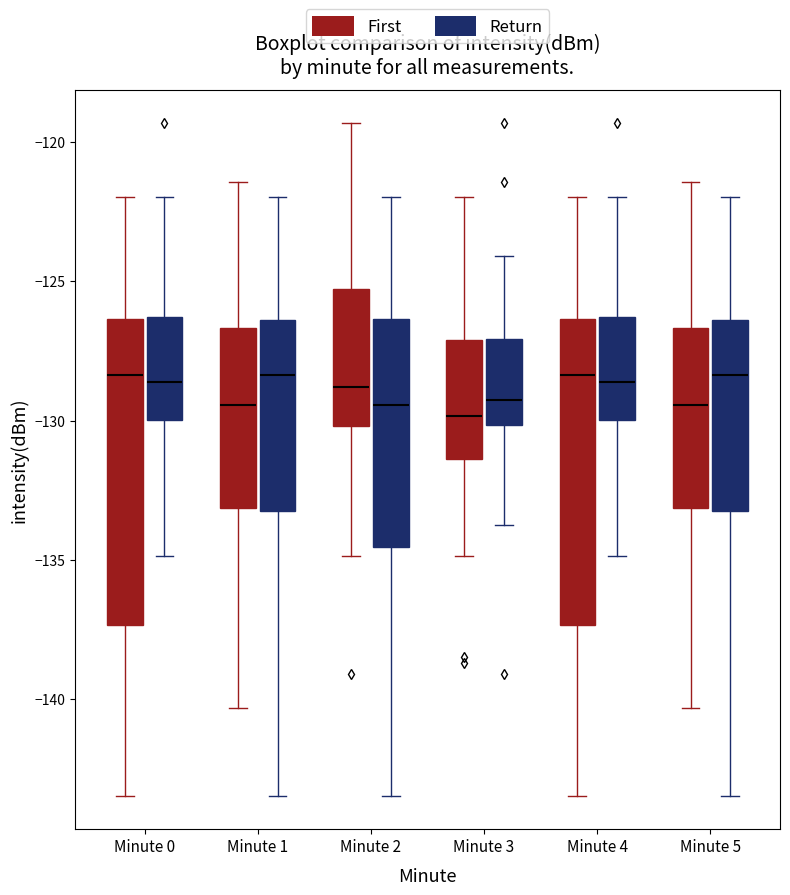

Reading left to right, read every box against the y-axis: the position of its median line, the range the box covers, and the ends of its whiskers. The values are not printed on the chart, so give them approximately, as read against the axis.

Minute 0 (First): median -128.5, box -137.5 to -126.5, whiskers -143.5 to -122.0
Minute 0 (Return): median -128.5, box -130.0 to -126.5, whiskers -135.0 to -122.0
Minute 1 (First): median -129.5, box -133.0 to -126.5, whiskers -140.5 to -121.5
Minute 1 (Return): median -128.5, box -133.5 to -126.5, whiskers -143.5 to -122.0
Minute 2 (First): median -129.0, box -130.0 to -125.5, whiskers -135.0 to -119.5
Minute 2 (Return): median -129.5, box -134.5 to -126.5, whiskers -143.5 to -122.0
Minute 3 (First): median -130.0, box -131.5 to -127.0, whiskers -135.0 to -122.0
Minute 3 (Return): median -129.5, box -130.0 to -127.0, whiskers -134.0 to -124.0
Minute 4 (First): median -128.5, box -137.5 to -126.5, whiskers -143.5 to -122.0
Minute 4 (Return): median -128.5, box -130.0 to -126.5, whiskers -135.0 to -122.0
Minute 5 (First): median -129.5, box -133.0 to -126.5, whiskers -140.5 to -121.5
Minute 5 (Return): median -128.5, box -133.5 to -126.5, whiskers -143.5 to -122.0